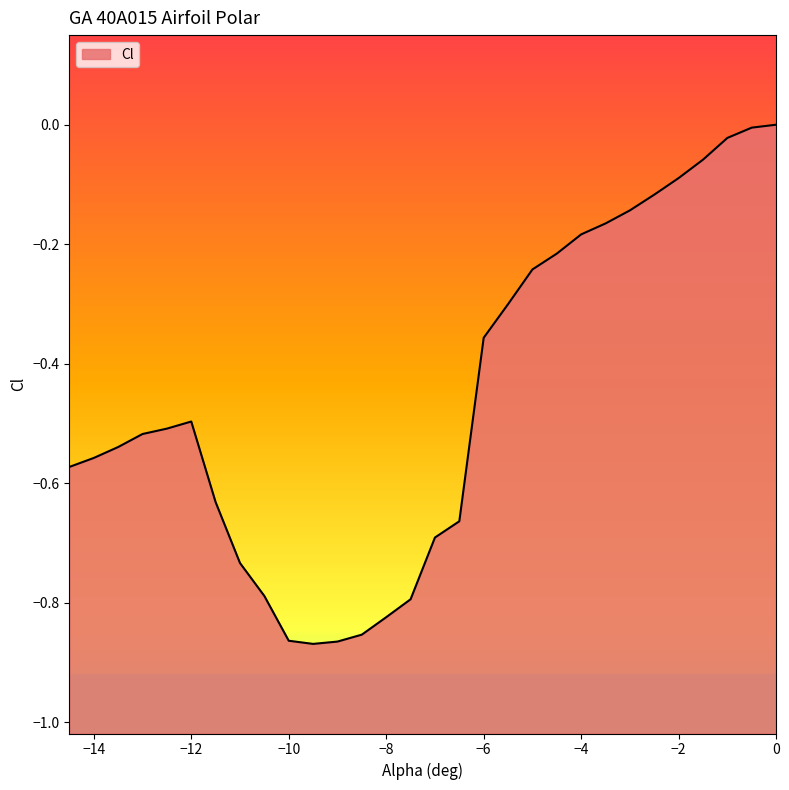

What is the change in value from -12.5 to -6.5?

-0.2